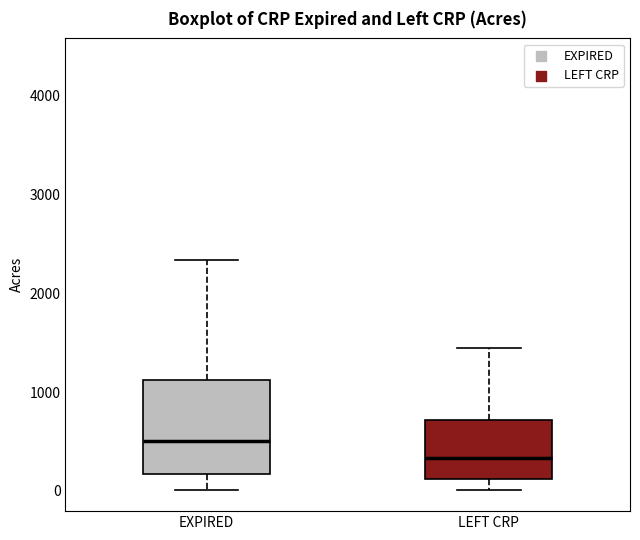

Comparing the boxes themselves (not the whiskers), which one is the tallest?

EXPIRED